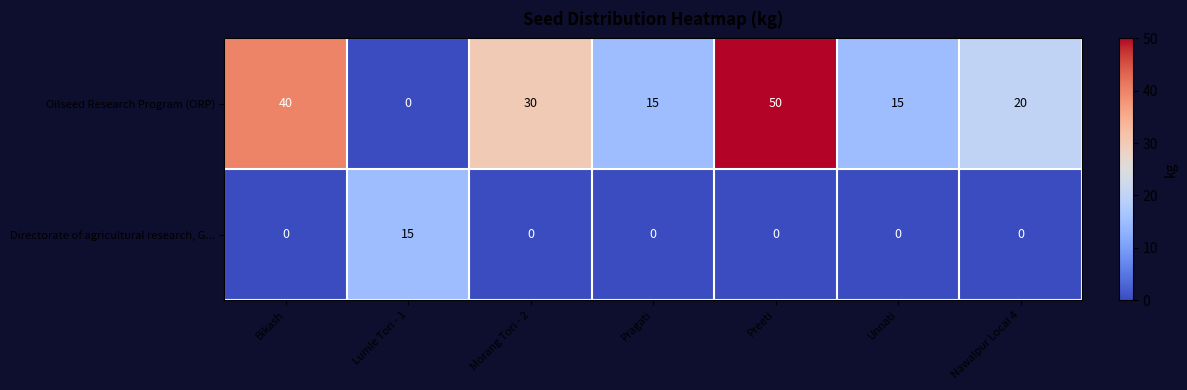

How many values in Directorate of agricultural research, G... are above zero?

1